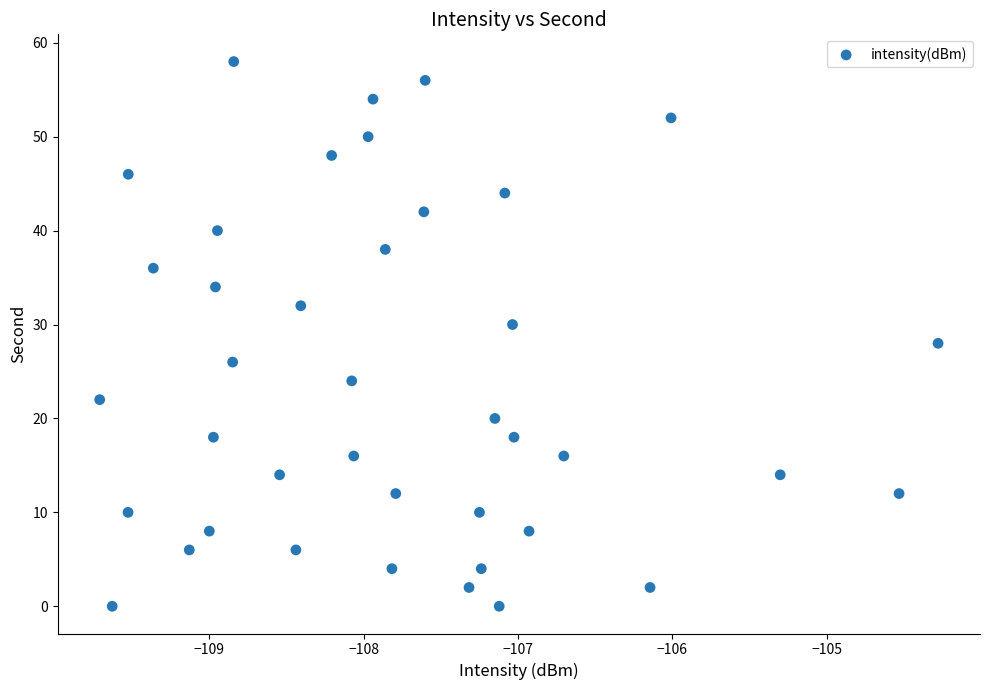

What is the range of Y values (max minus min)?

58